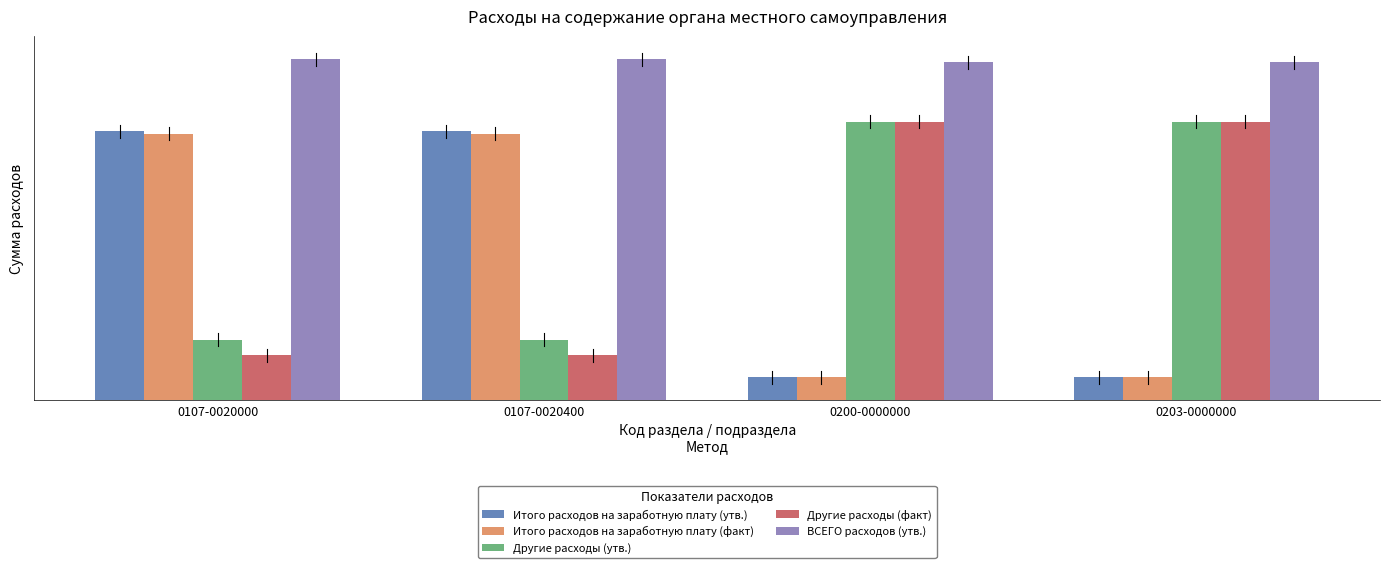

What is the label of the 1st bar from the left?

0107-0020000